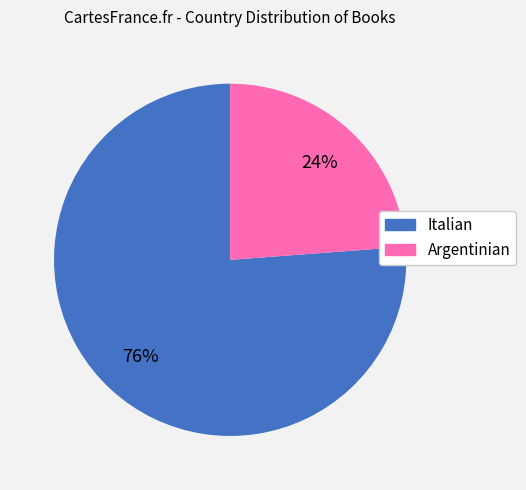

To the nearest percent, what percentage of the pie is Italian?

76%